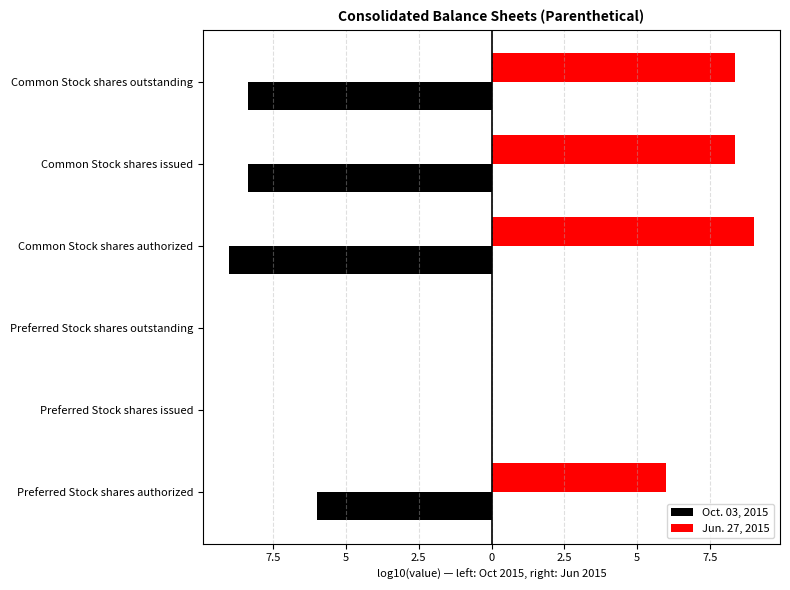

Which series has the largest range (max minus min)?

Oct. 03, 2015